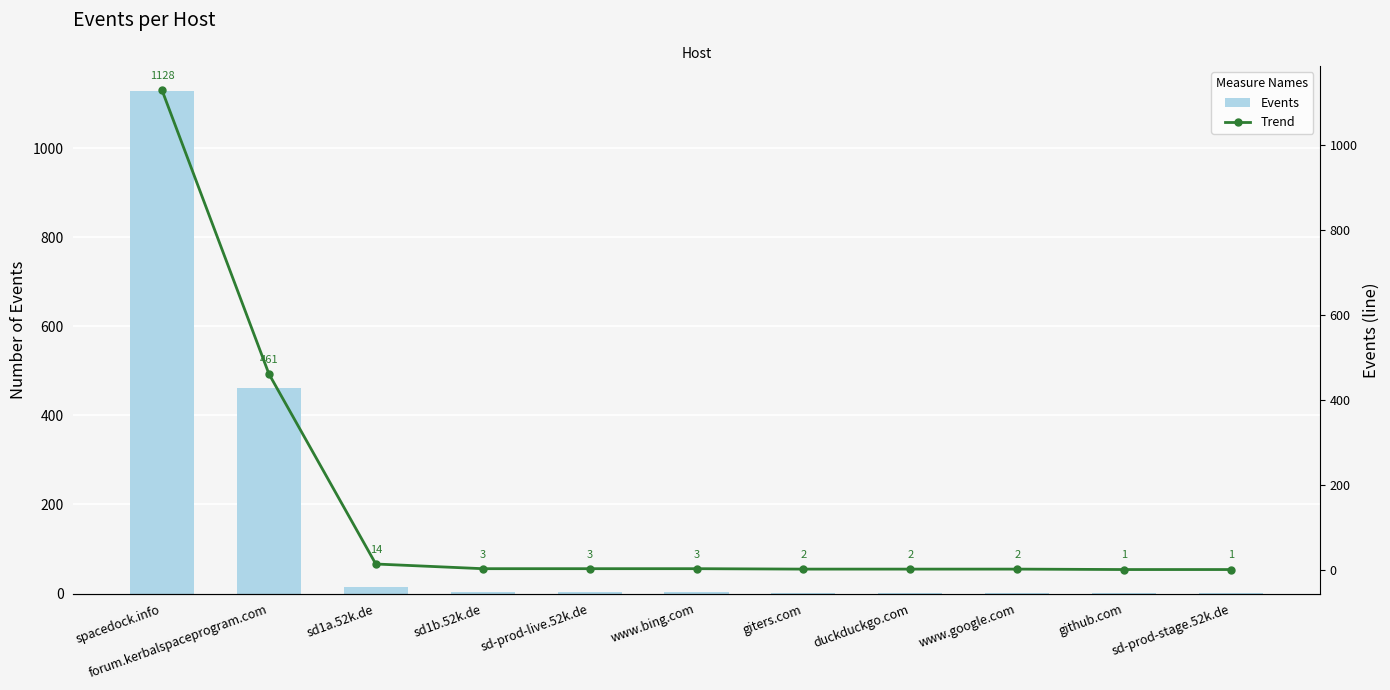

At which category is the sum across all series the highest?

spacedock.info